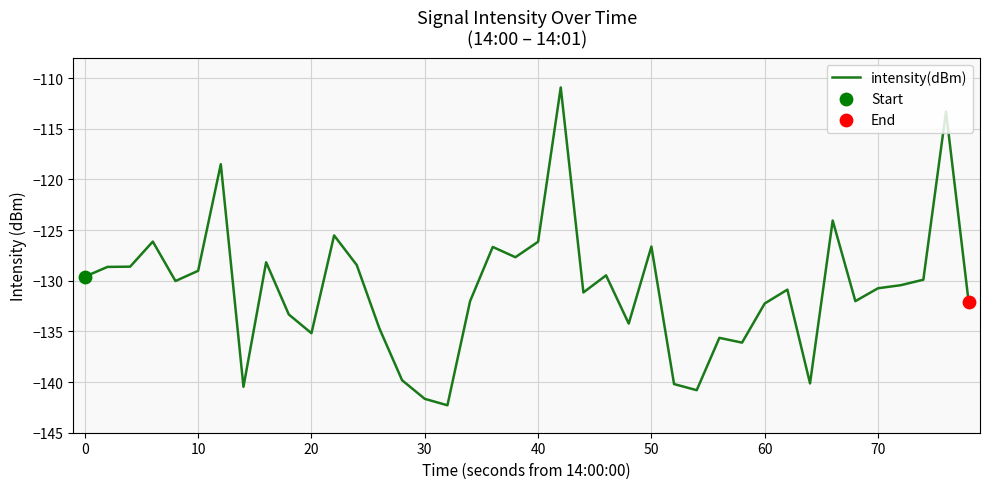

What is the difference between the maximum and minimum values?

31.4